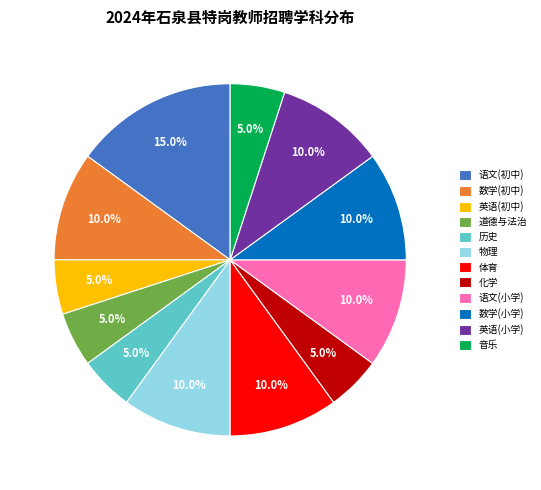

The 数学(小学) slice represents 25% of the pie. True or false?

False